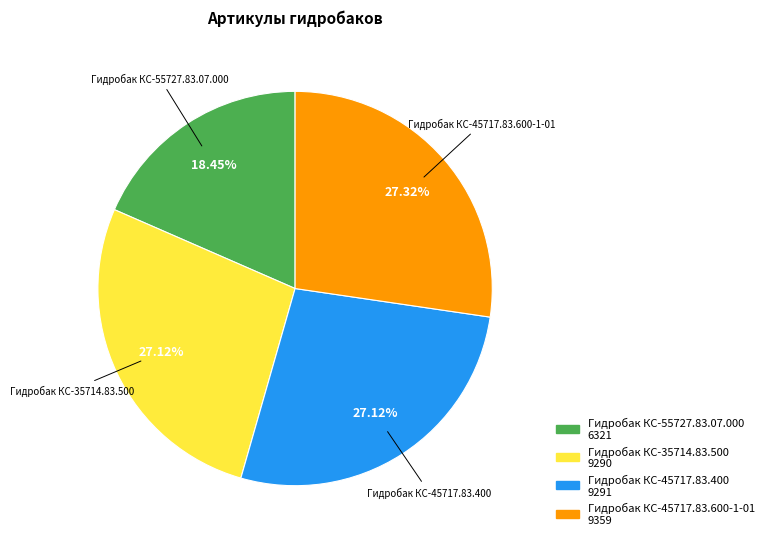

What percentage is NOT represented by Гидробак КС-45717.83.400?

72.9%